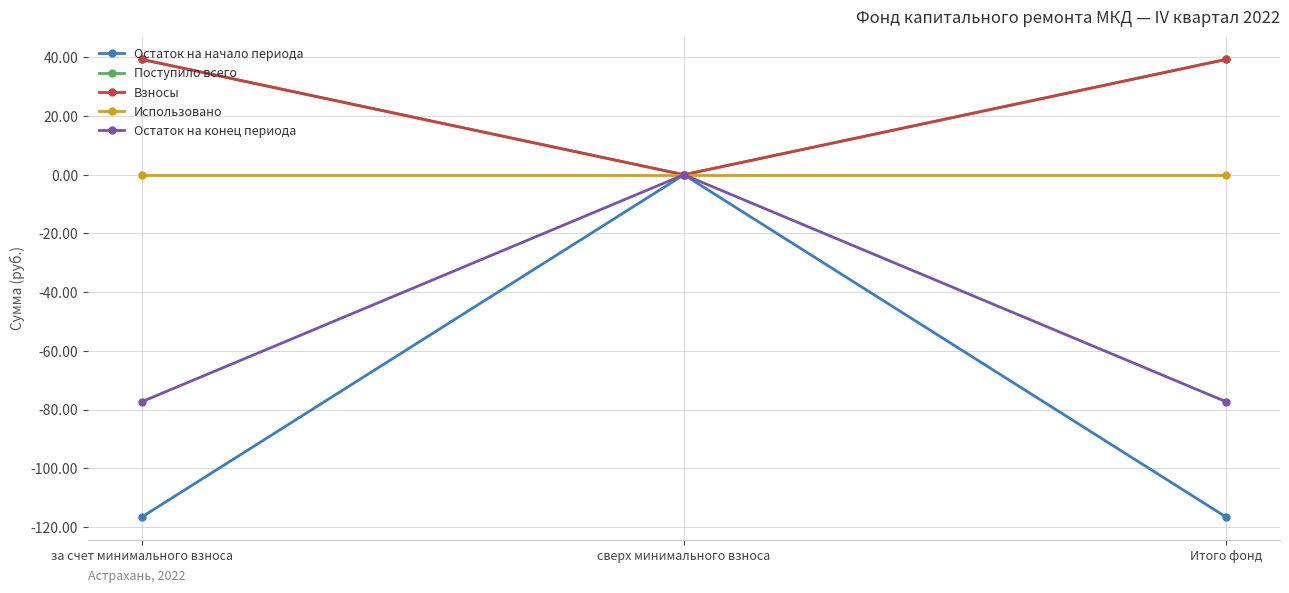

Is this an area chart (filled region under the line)?

No